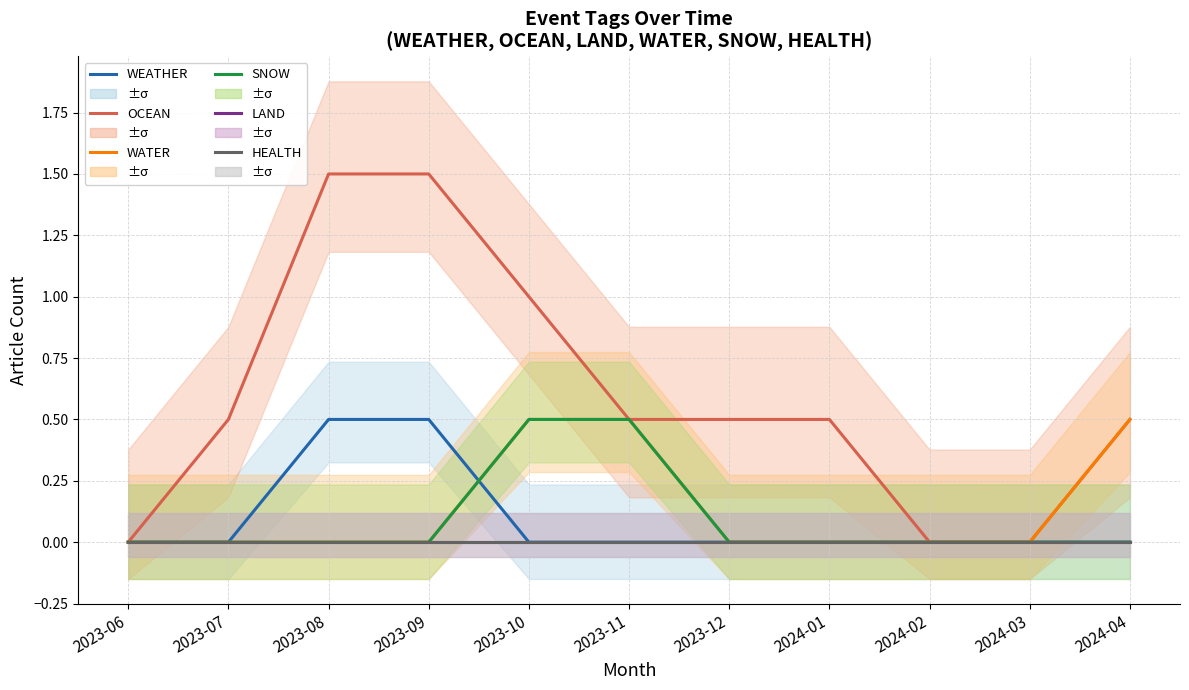

Reading left to right, list all the values displayed in this chart.

WEATHER: 2023-06=0.0	2023-07=0.0	2023-08=0.5	2023-09=0.5	2023-10=0.0	2023-11=0.0	2023-12=0.0	2024-01=0.0	2024-02=0.0	2024-03=0.0	2024-04=0.0
OCEAN: 2023-06=0.0	2023-07=0.5	2023-08=1.5	2023-09=1.5	2023-10=1.0	2023-11=0.5	2023-12=0.5	2024-01=0.5	2024-02=0.0	2024-03=0.0	2024-04=0.5
WATER: 2023-06=0.0	2023-07=0.0	2023-08=0.0	2023-09=0.0	2023-10=0.5	2023-11=0.5	2023-12=0.0	2024-01=0.0	2024-02=0.0	2024-03=0.0	2024-04=0.5
SNOW: 2023-06=0.0	2023-07=0.0	2023-08=0.0	2023-09=0.0	2023-10=0.5	2023-11=0.5	2023-12=0.0	2024-01=0.0	2024-02=0.0	2024-03=0.0	2024-04=0.0
LAND: 2023-06=0.0	2023-07=0.0	2023-08=0.0	2023-09=0.0	2023-10=0.0	2023-11=0.0	2023-12=0.0	2024-01=0.0	2024-02=0.0	2024-03=0.0	2024-04=0.0
HEALTH: 2023-06=0.0	2023-07=0.0	2023-08=0.0	2023-09=0.0	2023-10=0.0	2023-11=0.0	2023-12=0.0	2024-01=0.0	2024-02=0.0	2024-03=0.0	2024-04=0.0